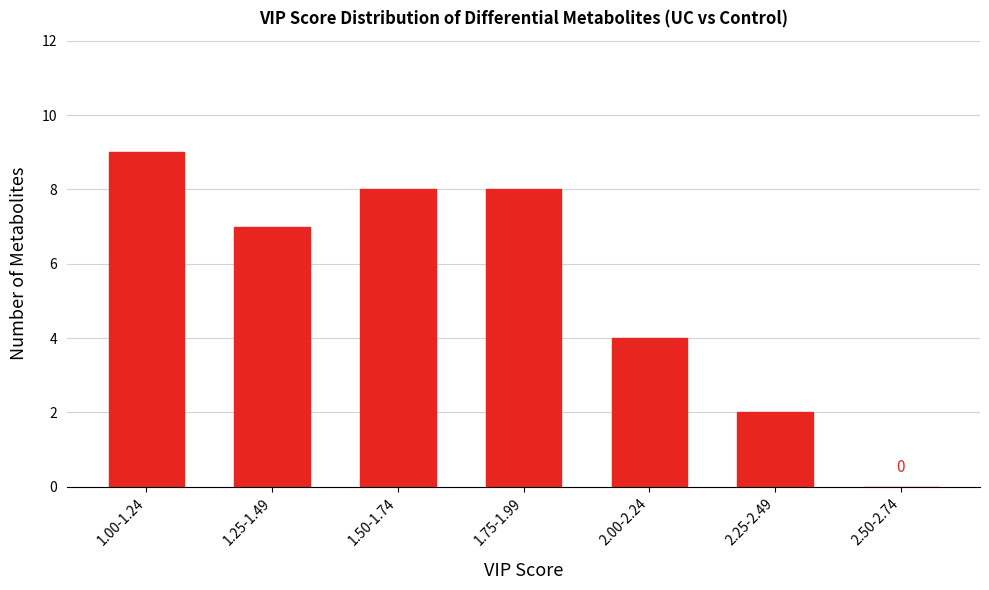

Reading right to left, what are all the values shown in this chart?

2.50-2.74=0	2.25-2.49=2	2.00-2.24=4	1.75-1.99=8	1.50-1.74=8	1.25-1.49=7	1.00-1.24=9